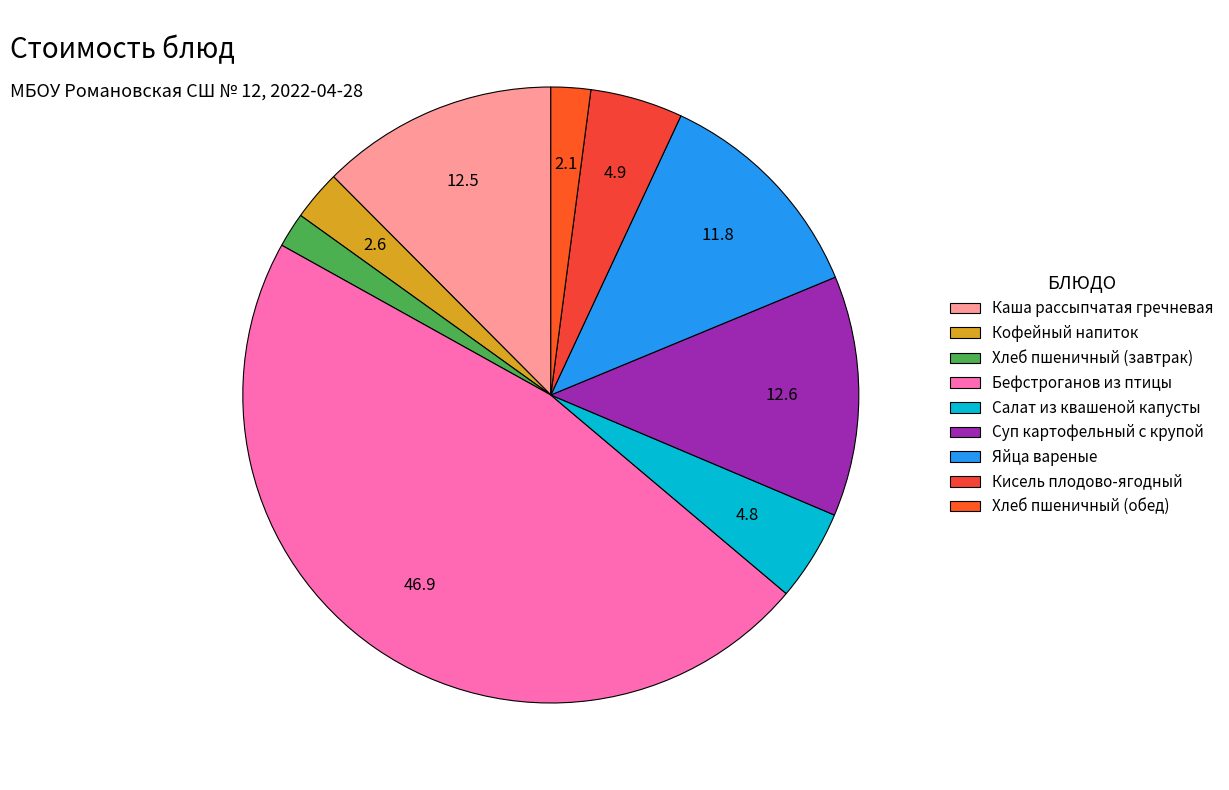

Which slice is the largest?

Бефстроганов из птицы